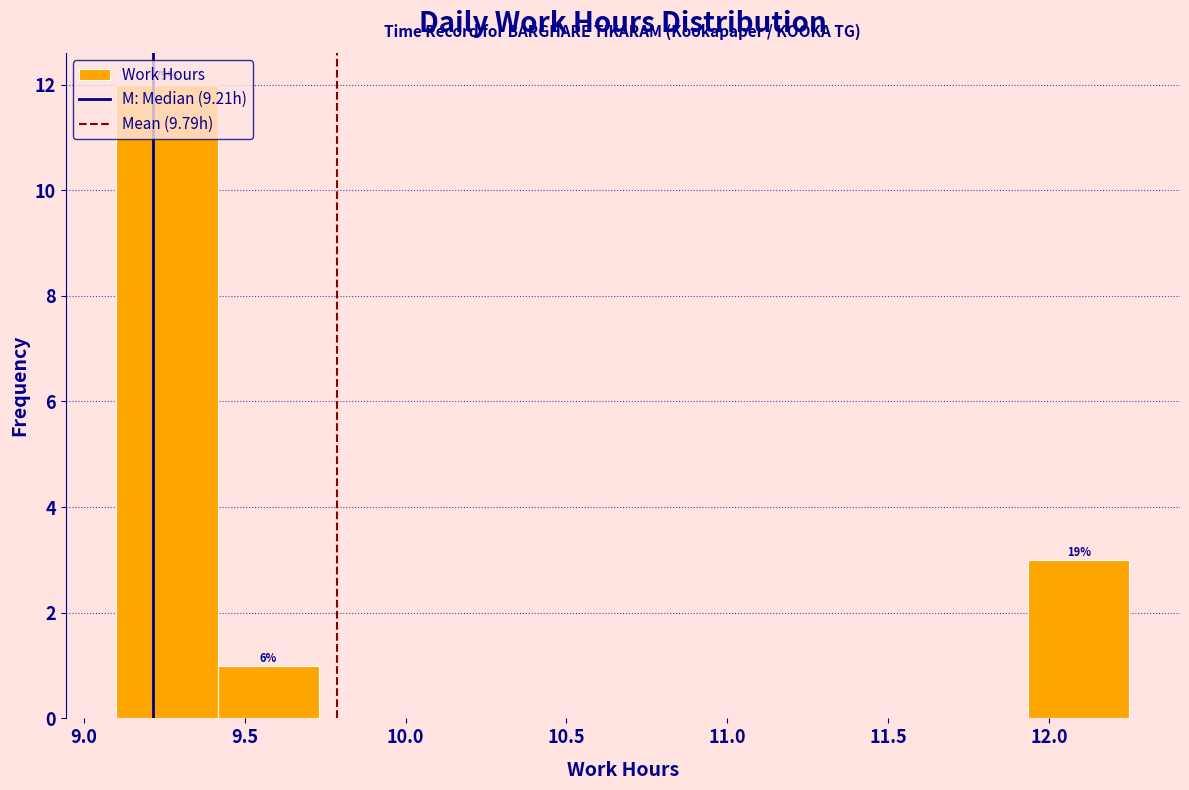

Over which range of the x-axis is the bar tallest?

9.100 to 9.415